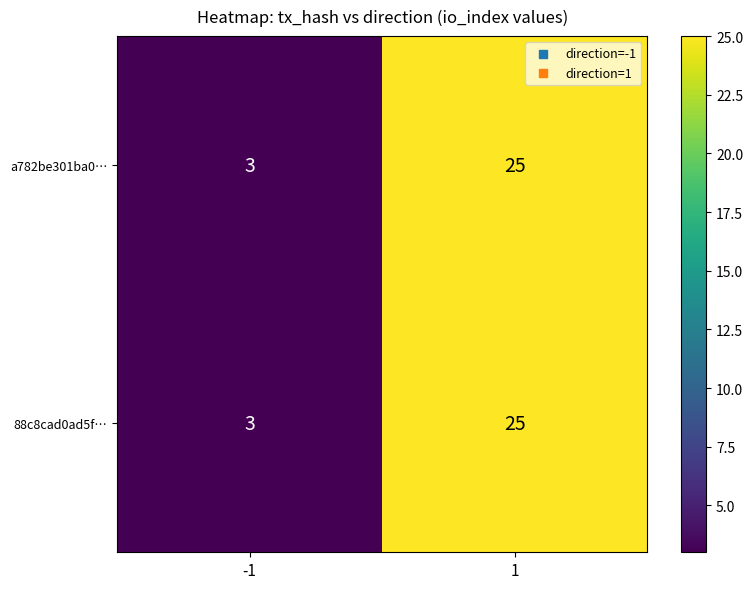

What is the average value of the a782be301ba0… series?

14